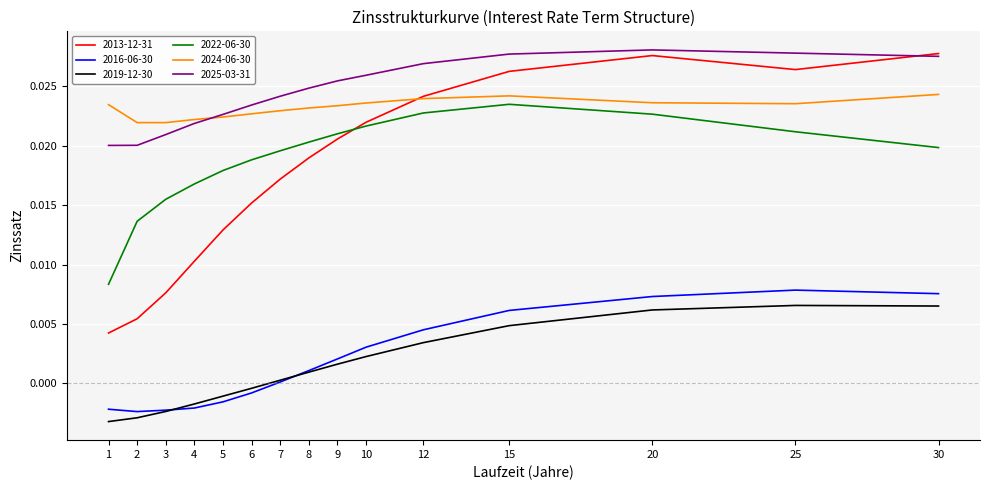

Is it true that 2016-06-30 equals 0.0 at 25?

True